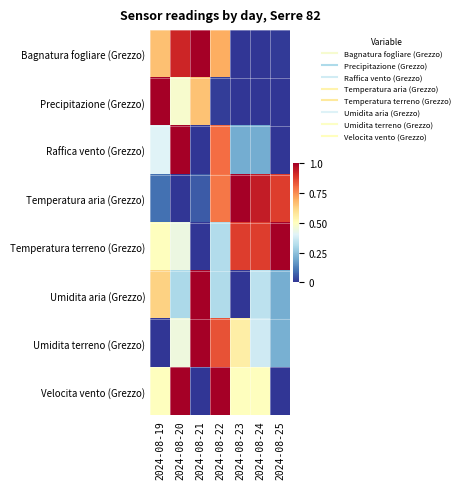

What is the maximum value shown in the chart?

1.0